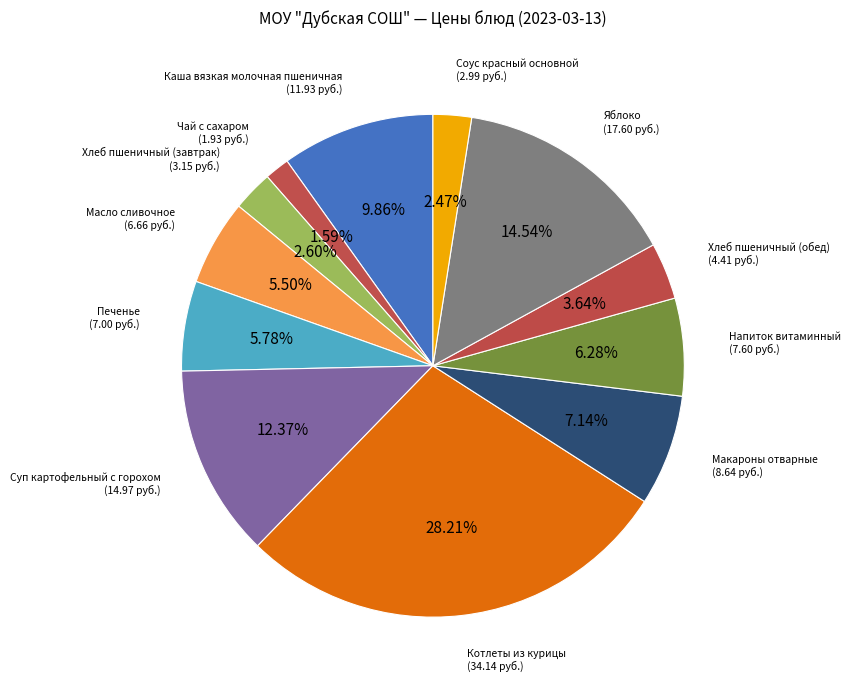

What percentage is the Напиток витаминный slice, to the nearest percent?

6%